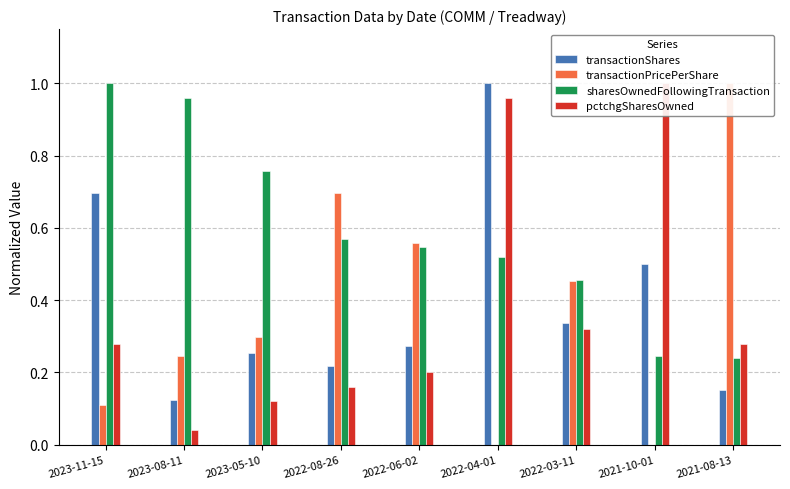

Reading left to right, list all the values displayed in this chart.

transactionShares: 2023-11-15=0.7	2023-08-11=0.1	2023-05-10=0.3	2022-08-26=0.2	2022-06-02=0.3	2022-04-01=1.0	2022-03-11=0.3	2021-10-01=0.5	2021-08-13=0.2
transactionPricePerShare: 2023-11-15=0.1	2023-08-11=0.2	2023-05-10=0.3	2022-08-26=0.7	2022-06-02=0.6	2022-04-01=0.0	2022-03-11=0.5	2021-10-01=0.0	2021-08-13=1.0
sharesOwnedFollowingTransaction: 2023-11-15=1.0	2023-08-11=1.0	2023-05-10=0.8	2022-08-26=0.6	2022-06-02=0.5	2022-04-01=0.5	2022-03-11=0.5	2021-10-01=0.2	2021-08-13=0.2
pctchgSharesOwned: 2023-11-15=0.3	2023-08-11=0.0	2023-05-10=0.1	2022-08-26=0.2	2022-06-02=0.2	2022-04-01=1.0	2022-03-11=0.3	2021-10-01=1.0	2021-08-13=0.3